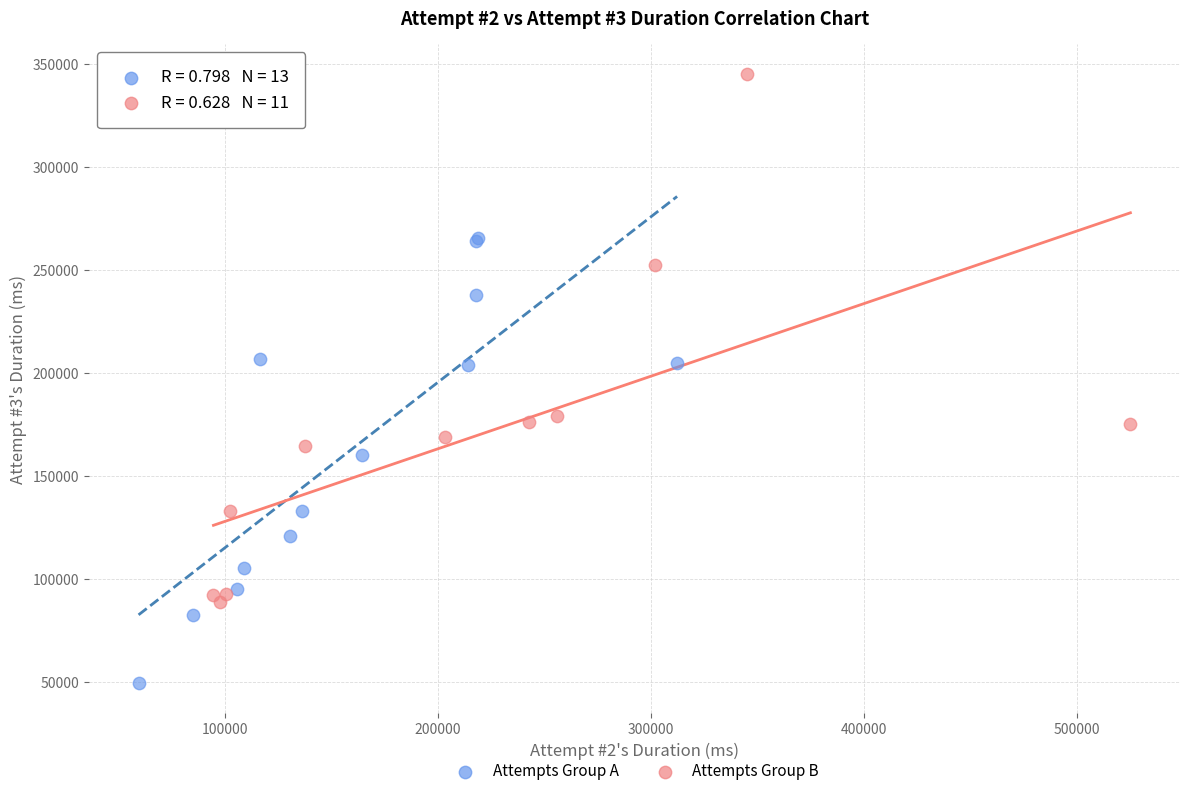

Which series reaches the maximum Y coordinate?

Attempts Group B